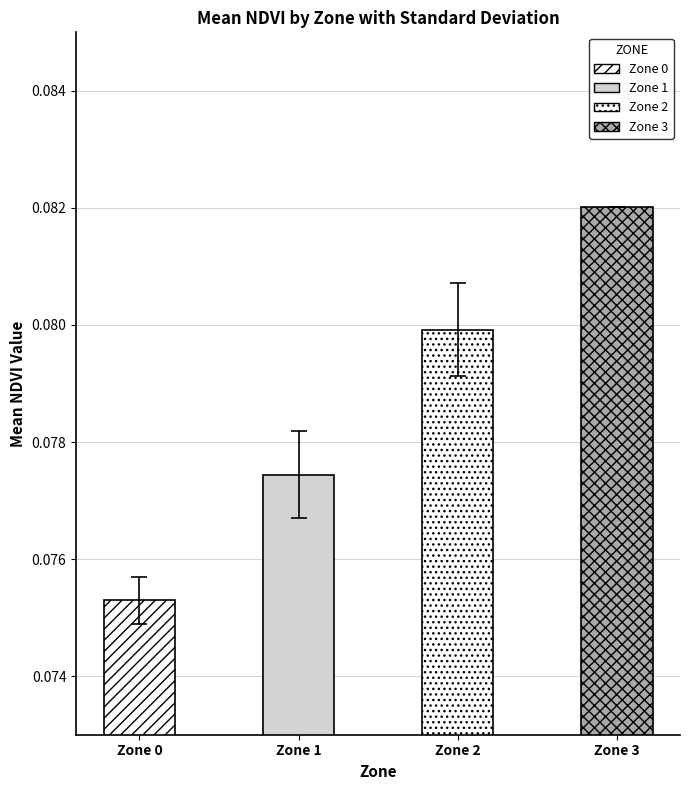

What is the sum of the Mean NDVI values at Zone 1 and Zone 0?

0.2